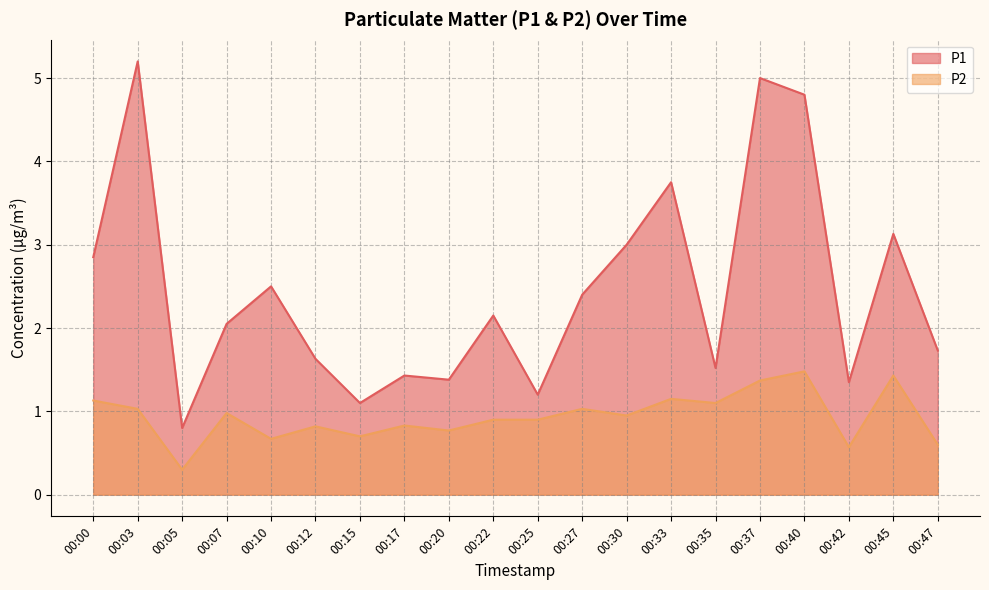

Where is the first local maximum for P1?

00:03